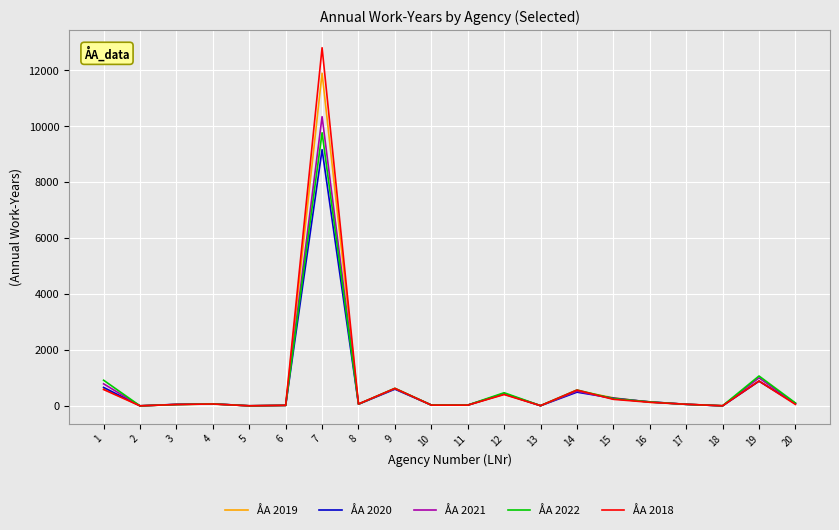

Which series has the widest spread of values?

ÅA 2018